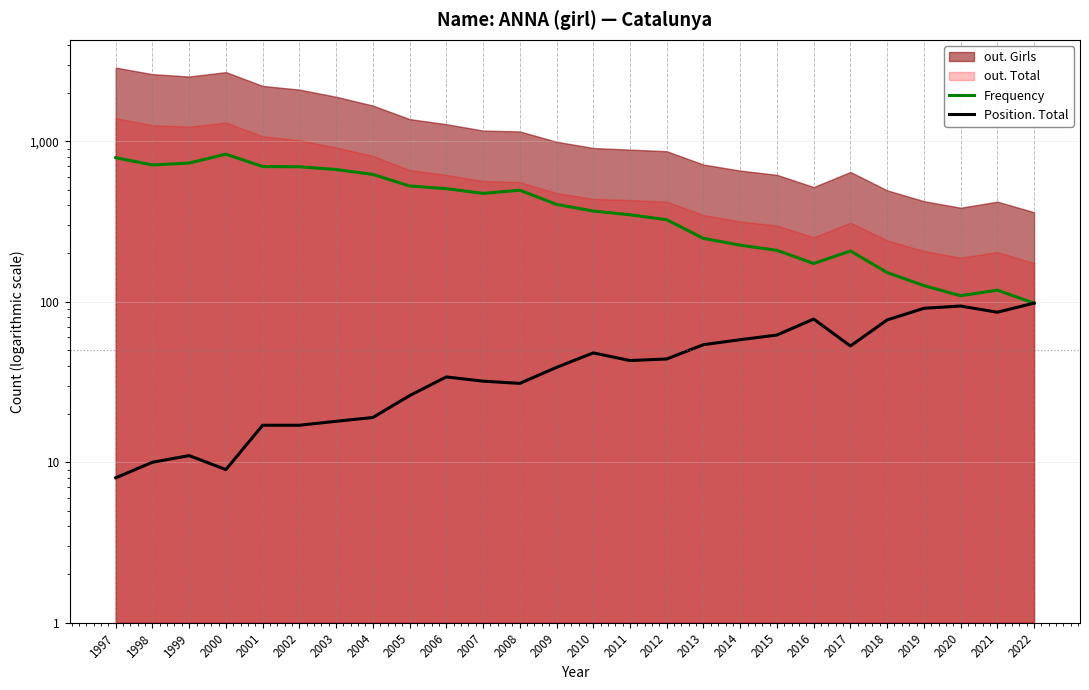

Does the chart display data point markers on the line(s)?

No